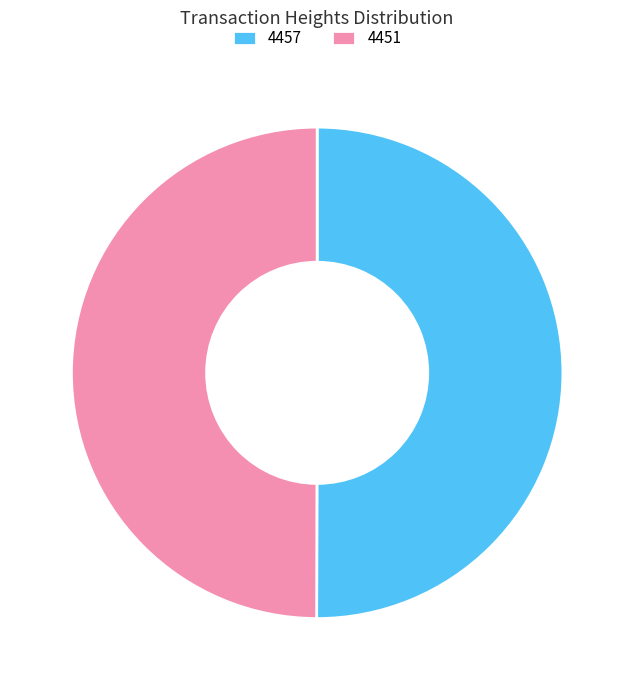

Do 4457 and 4451 together represent more than half of the pie?

Yes